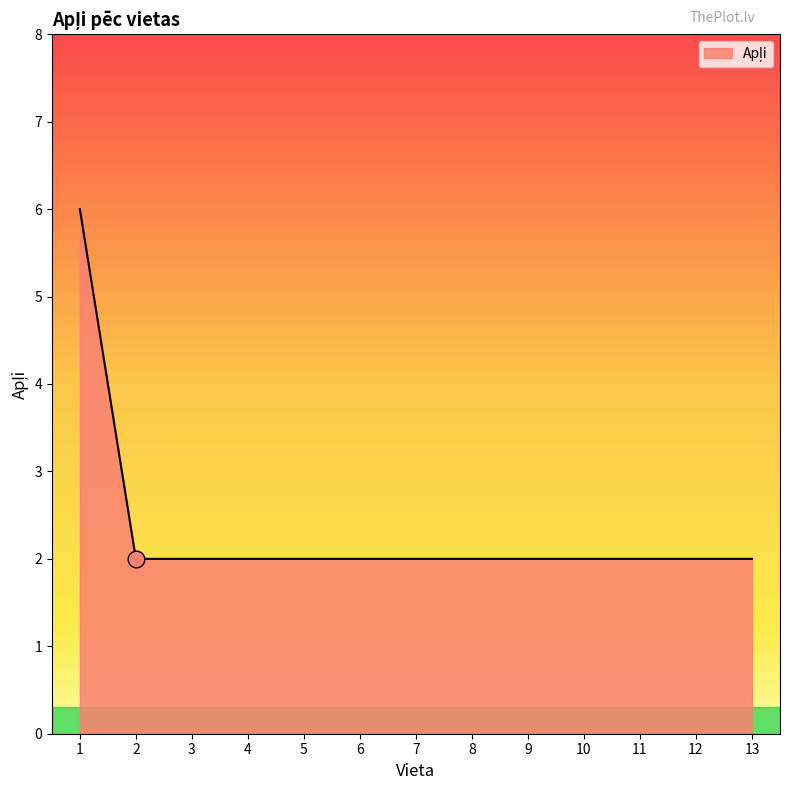

Approximately how many times larger is the value at 8 compared to 11?

1.0